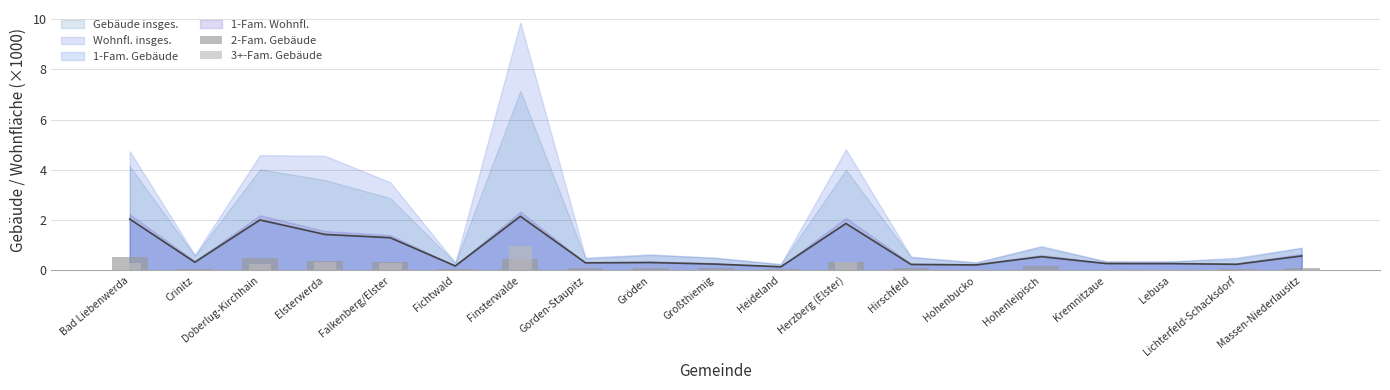

What is the value of the 2-Fam. Gebäude bar at the 1st from the left?

0.5